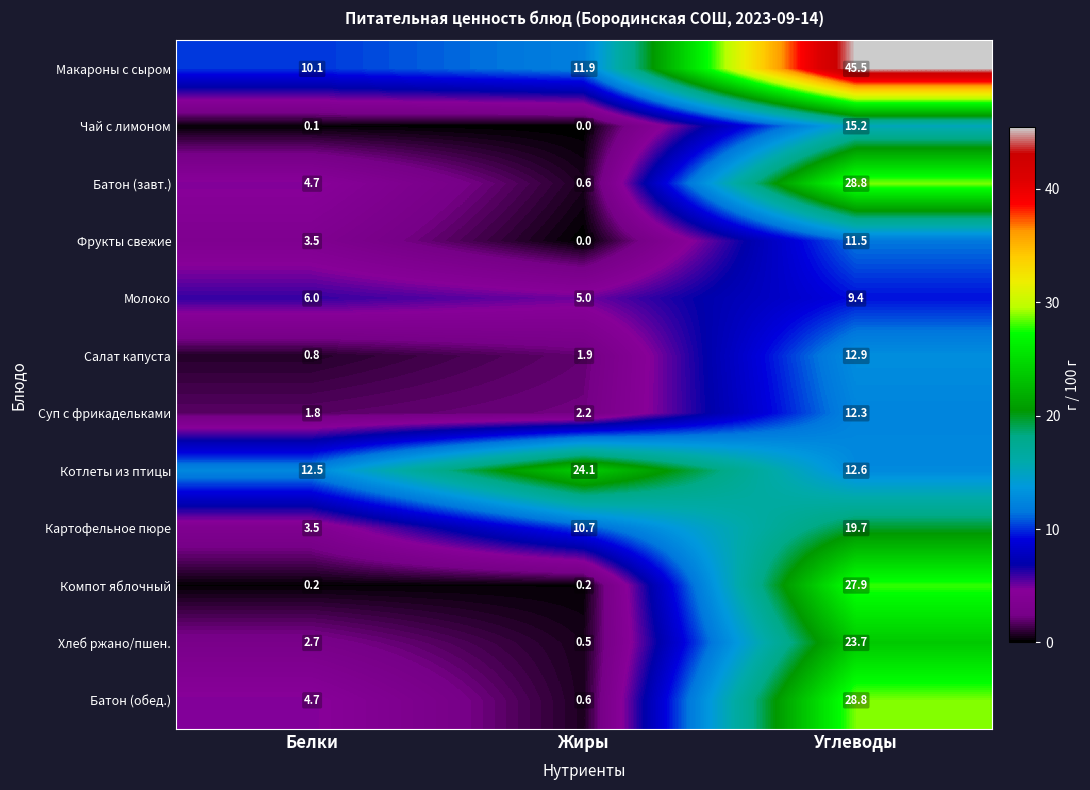

List the labels in order of Чай с лимоном value, largest first.

Углеводы, Белки, Жиры